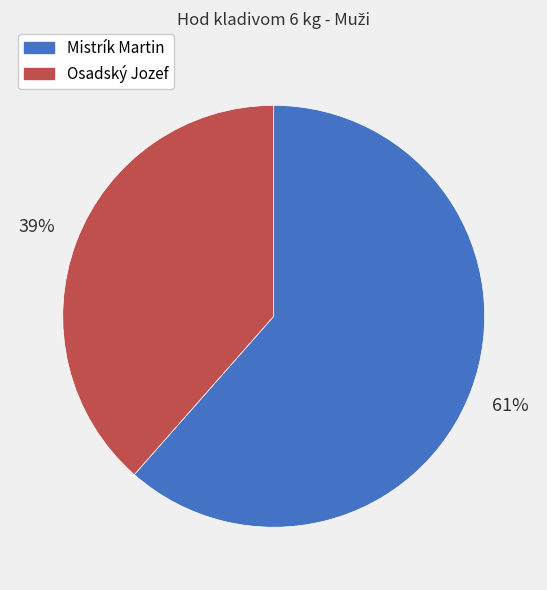

Is it true that Osadský Jozef is 39% of the pie?

True